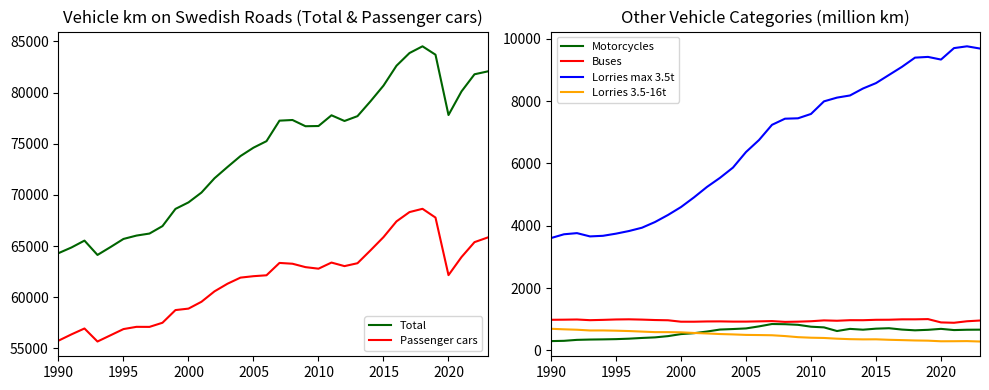

How many lines are shown in the chart?

6